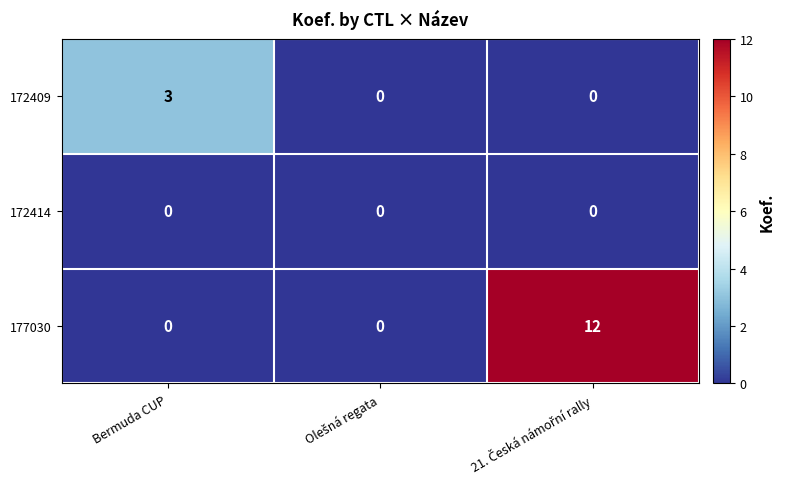

What is the average value of the 177030 series?

4